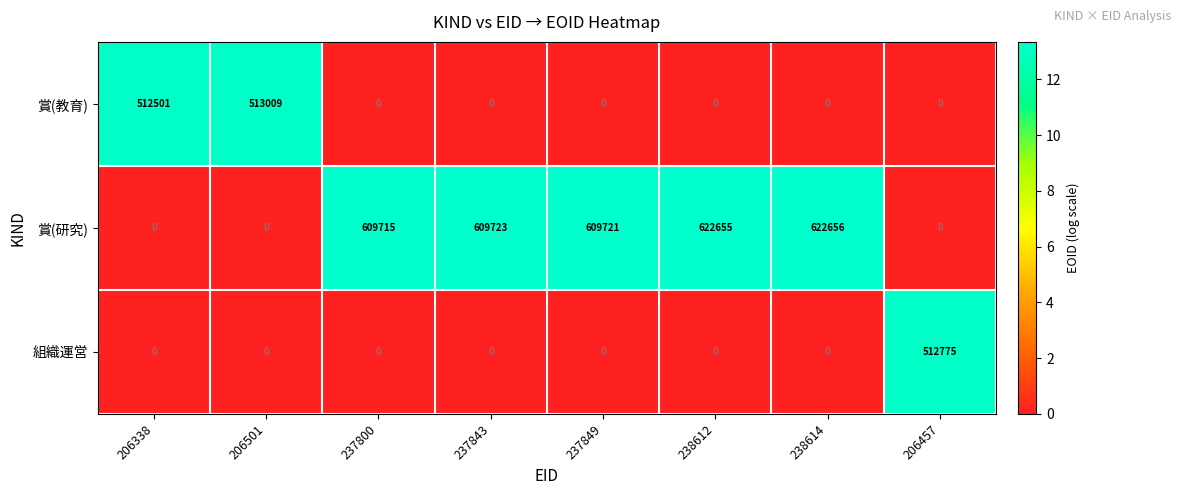

The 賞(教育) series shows -337883 at 238614. True or false?

False